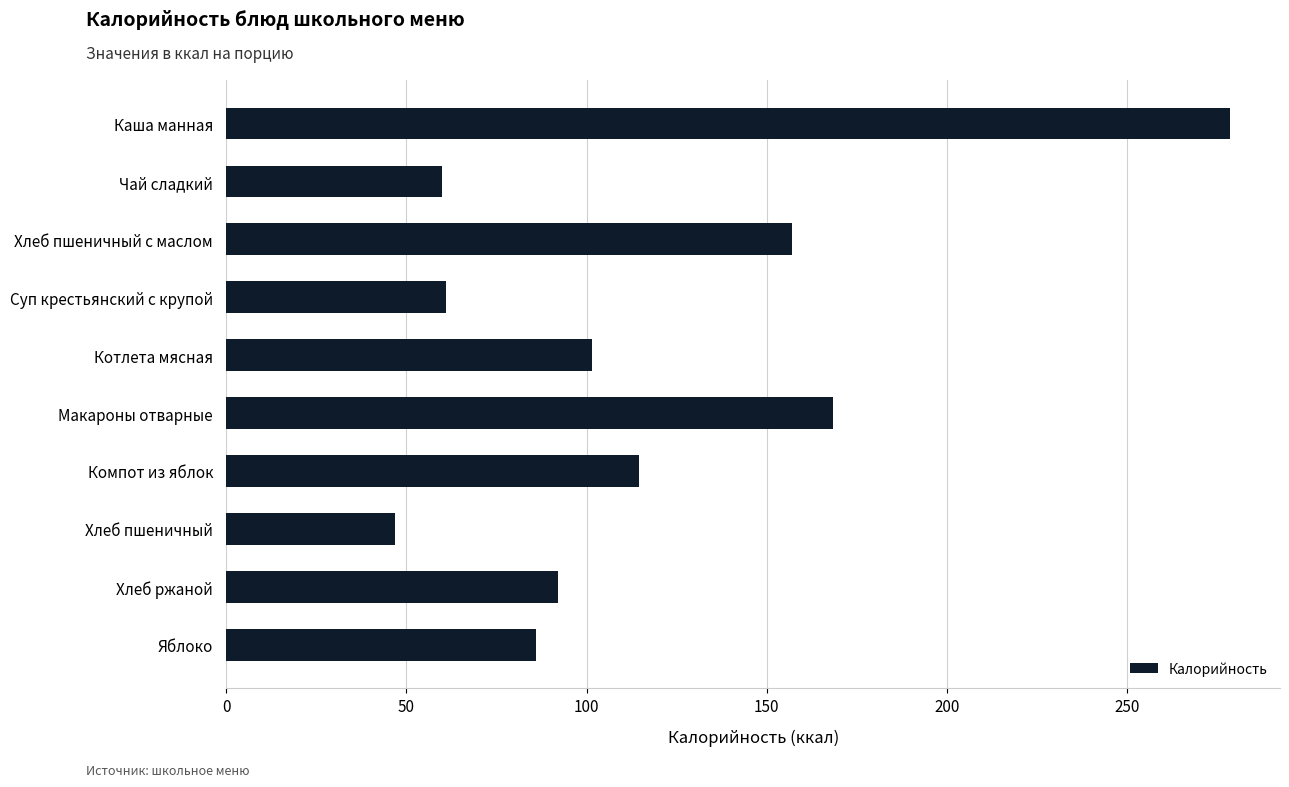

What is the change in value from Каша манная to Макароны отварные?

-110.1